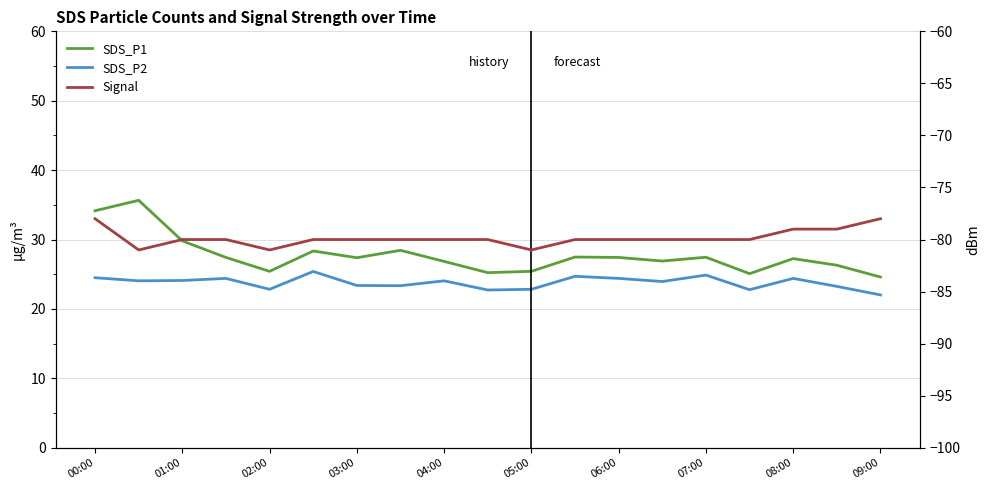

Is this an area chart (filled region under the line)?

No